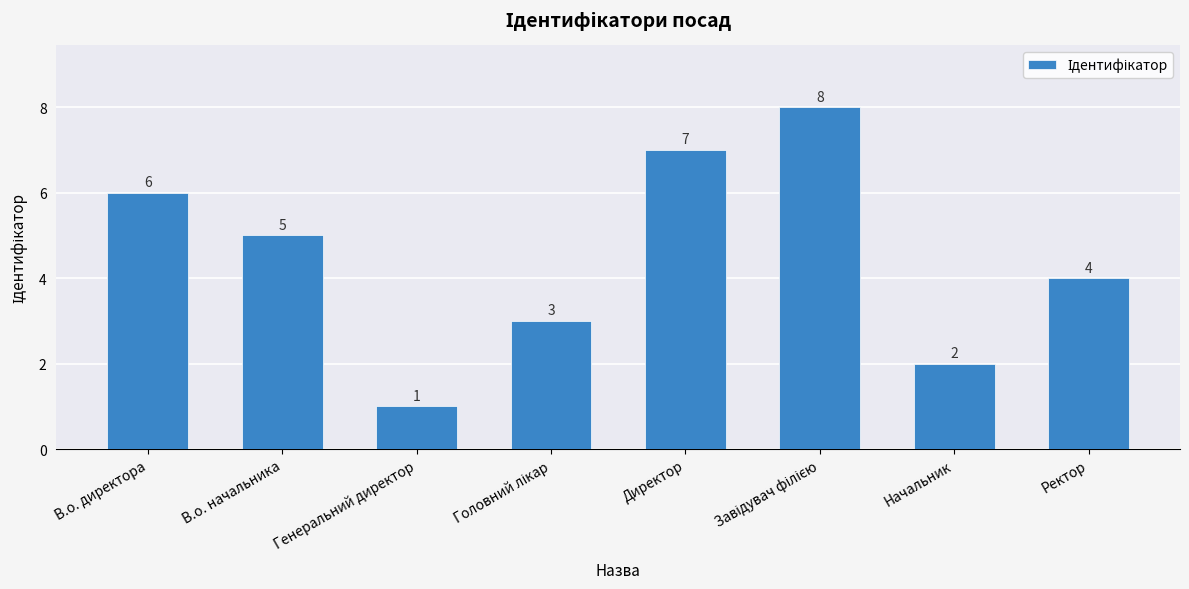

Where does the data first go above 5?

В.о. директора